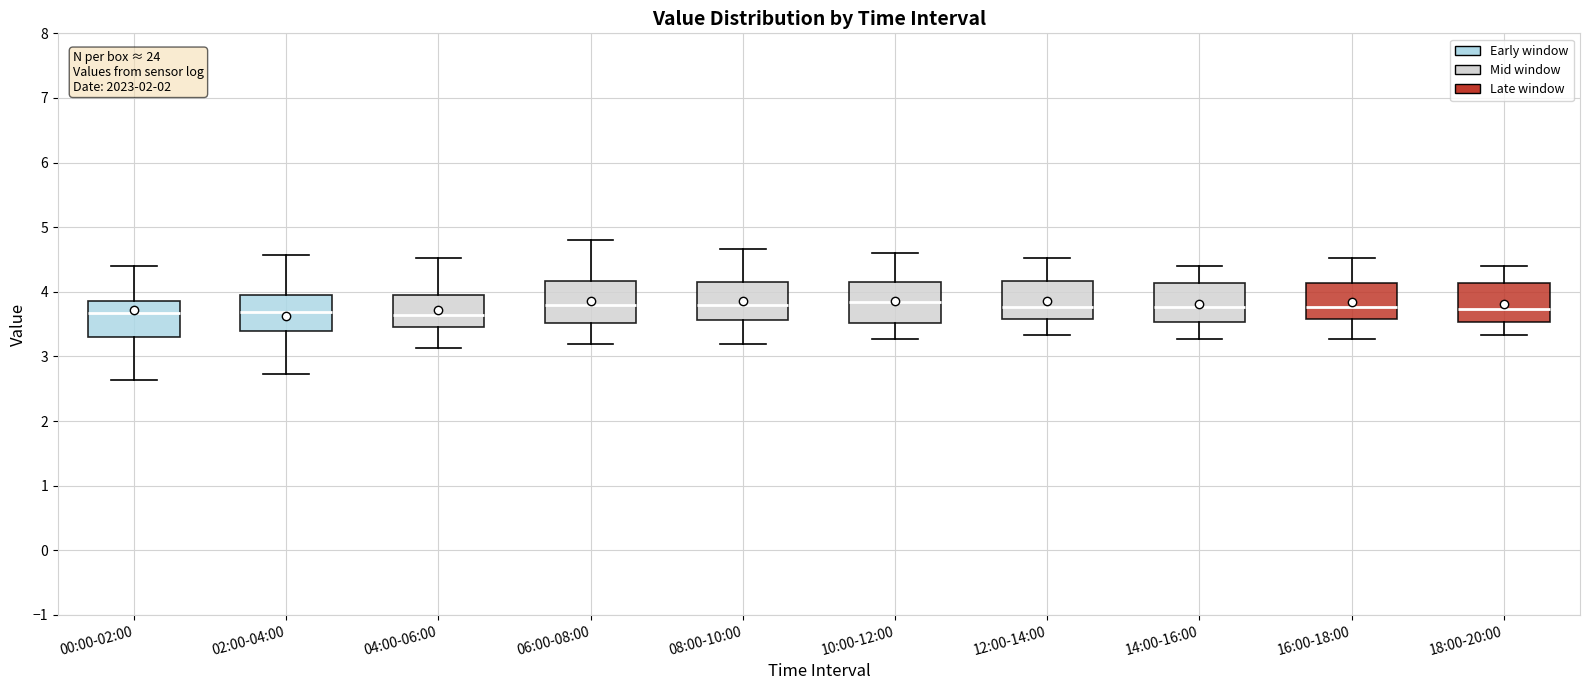

Reading left to right, read every box against the y-axis: the position of its median line, the range the box covers, and the ends of its whiskers. The values are not printed on the chart, so give them approximately, as read against the axis.

00:00-02:00: median 3.7, box 3.3 to 3.9, whiskers 2.6 to 4.4
02:00-04:00: median 3.7, box 3.4 to 4.0, whiskers 2.7 to 4.6
04:00-06:00: median 3.6, box 3.5 to 3.9, whiskers 3.1 to 4.5
06:00-08:00: median 3.8, box 3.5 to 4.2, whiskers 3.2 to 4.8
08:00-10:00: median 3.8, box 3.6 to 4.1, whiskers 3.2 to 4.7
10:00-12:00: median 3.8, box 3.5 to 4.1, whiskers 3.3 to 4.6
12:00-14:00: median 3.8, box 3.6 to 4.2, whiskers 3.3 to 4.5
14:00-16:00: median 3.8, box 3.5 to 4.1, whiskers 3.3 to 4.4
16:00-18:00: median 3.8, box 3.6 to 4.1, whiskers 3.3 to 4.5
18:00-20:00: median 3.7, box 3.5 to 4.1, whiskers 3.3 to 4.4